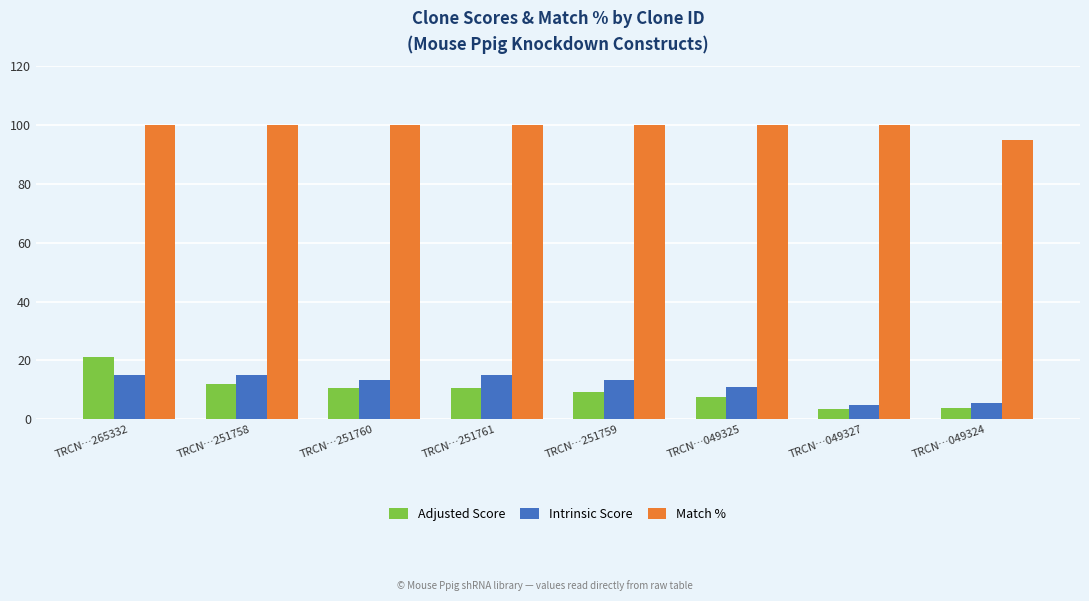

At which label does Adjusted Score first exceed 10?

TRCN…265332